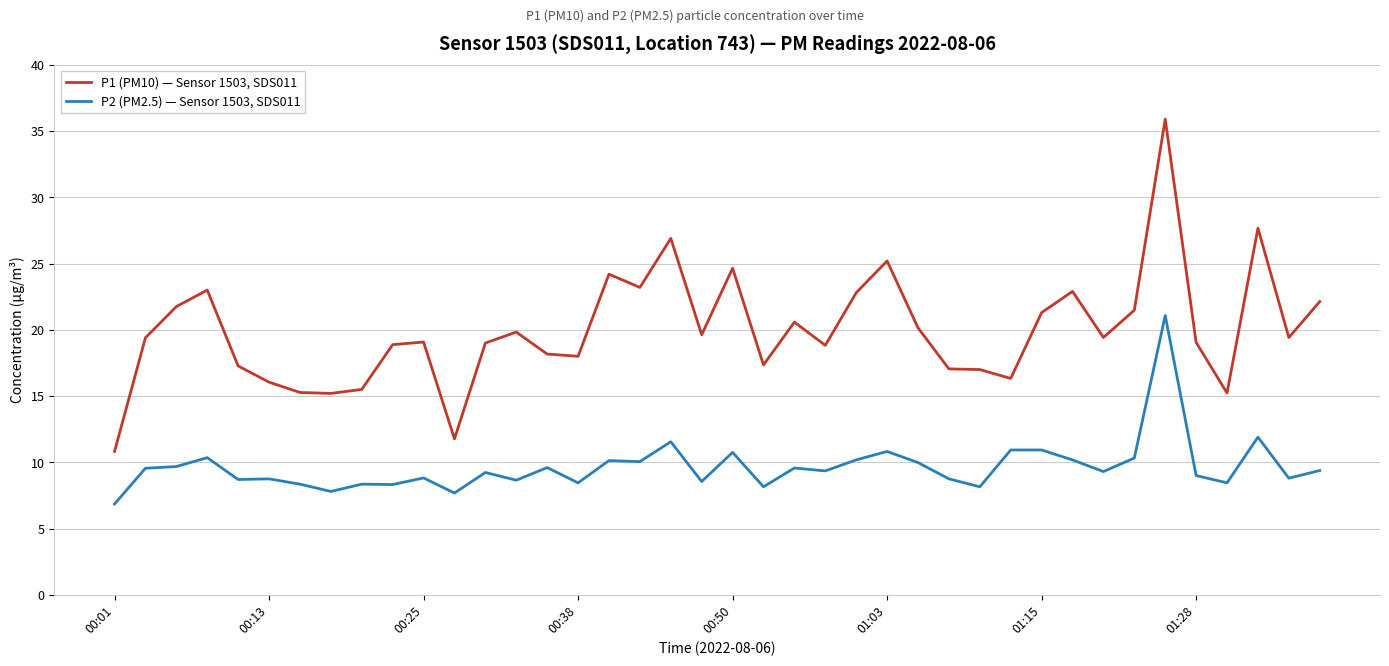

Does the chart have visible grid lines?

Yes